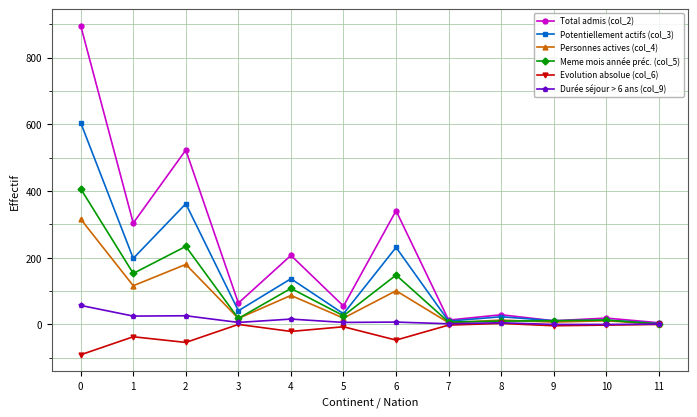

List the series in order of their peak value, highest first.

Total admis (col_2), Potentiellement actifs (col_3), Meme mois année préc. (col_5), Personnes actives (col_4), Durée séjour > 6 ans (col_9), Evolution absolue (col_6)